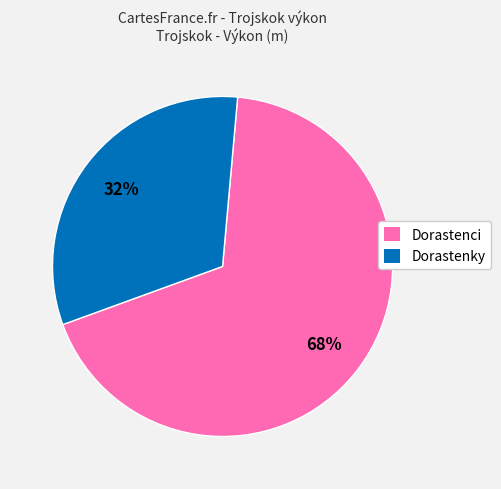

Which slice represents more than half of the pie?

Dorastenci